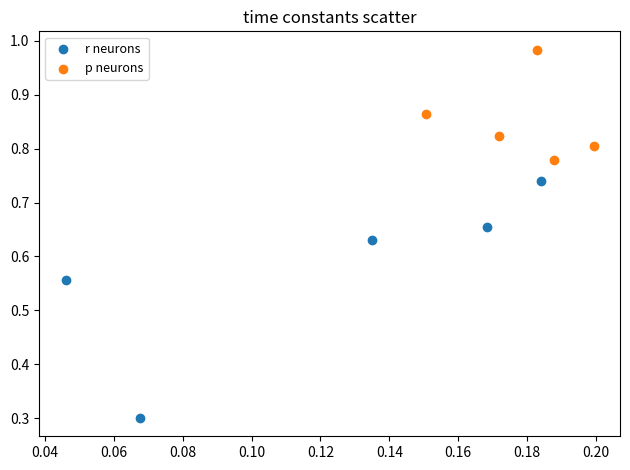

Which series contains the lowest Y value?

r neurons